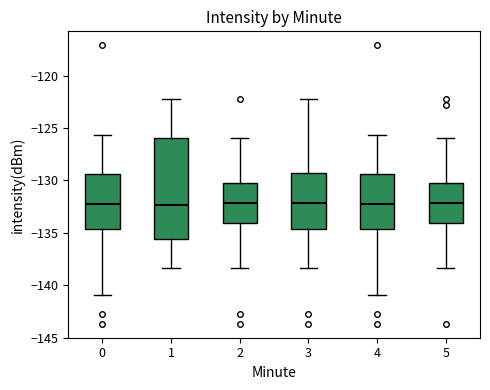

Where is the lower edge of the box at x = 5 on the y-axis? The values are not printed on the chart, so give them approximately, as read against the axis.

-134.0